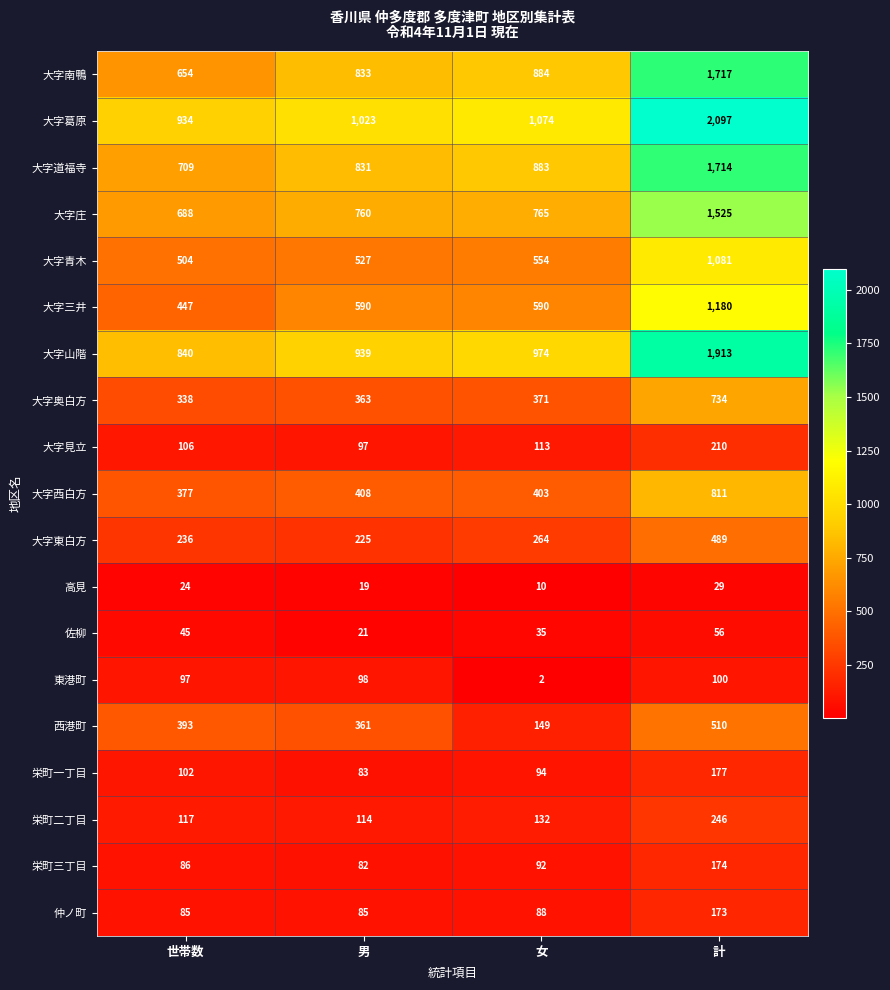

Is it true that 大字三井 equals 2050 at 計?

False